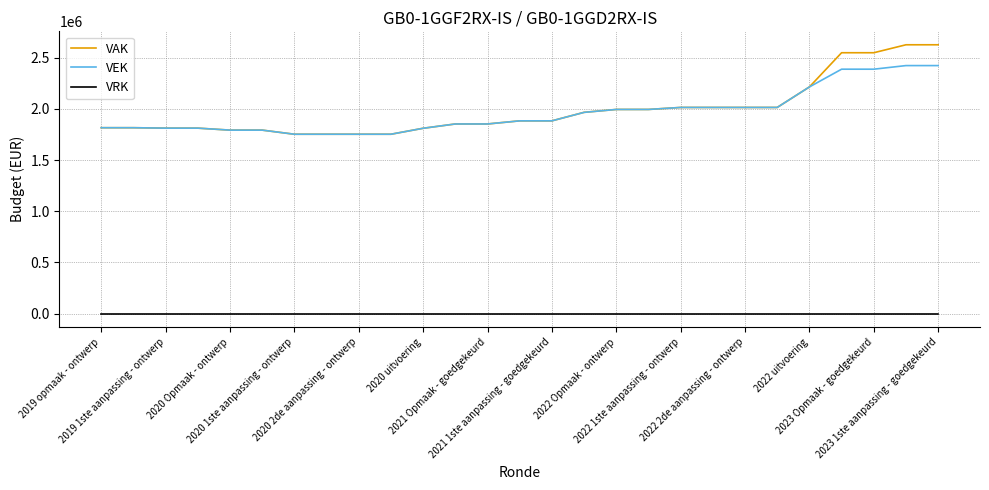

True or false: VEK and VRK intersect in this chart.

False